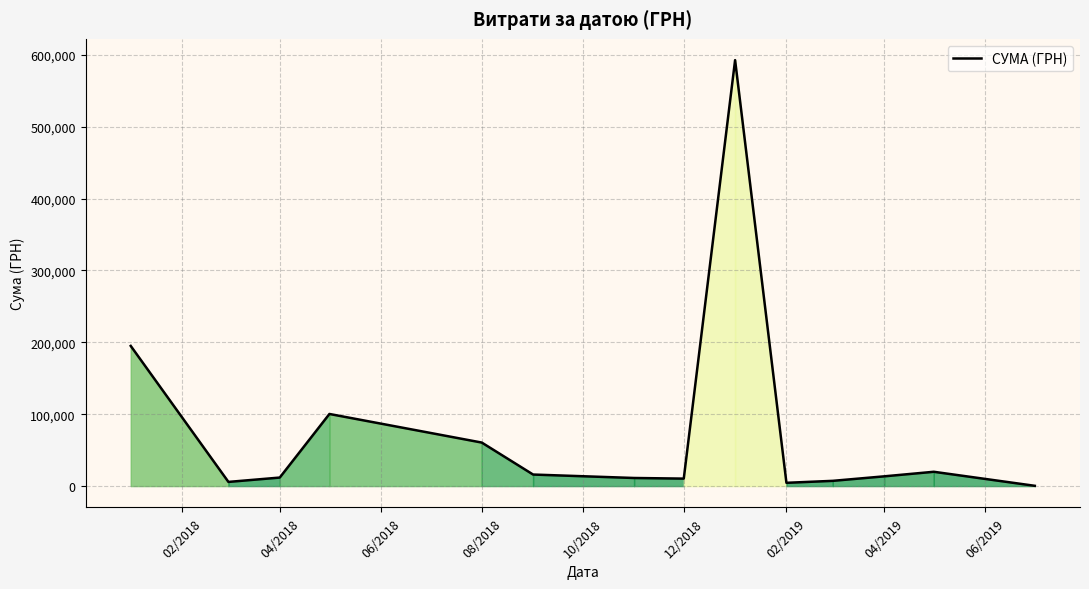

What is the sum of all values?

1049532.9